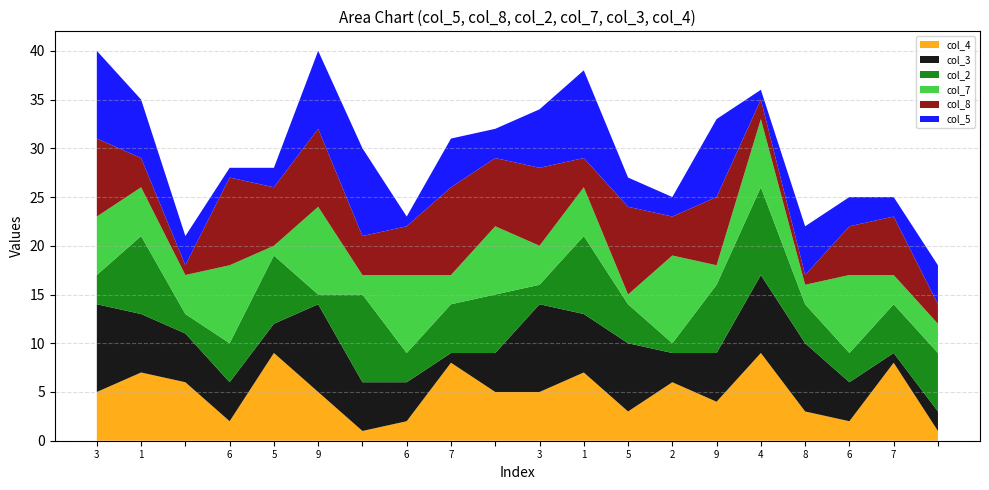

Reading left to right, transcribe all the data shown in this chart.

col_5: 9	6	3	1	2	8	9	1	5	3	6	9	3	2	8	1	5	3	2	4
col_8: 8	3	1	9	6	8	4	5	9	7	8	3	9	4	7	2	1	5	6	2
col_2: 3	8	2	4	7	1	9	3	5	6	2	8	4	1	7	9	4	3	5	6
col_7: 6	5	4	8	1	9	2	8	3	7	4	5	1	9	2	7	2	8	3	3
col_3: 9	6	5	4	3	9	5	4	1	4	9	6	7	3	5	8	7	4	1	2
col_4: 5	7	6	2	9	5	1	2	8	5	5	7	3	6	4	9	3	2	8	1